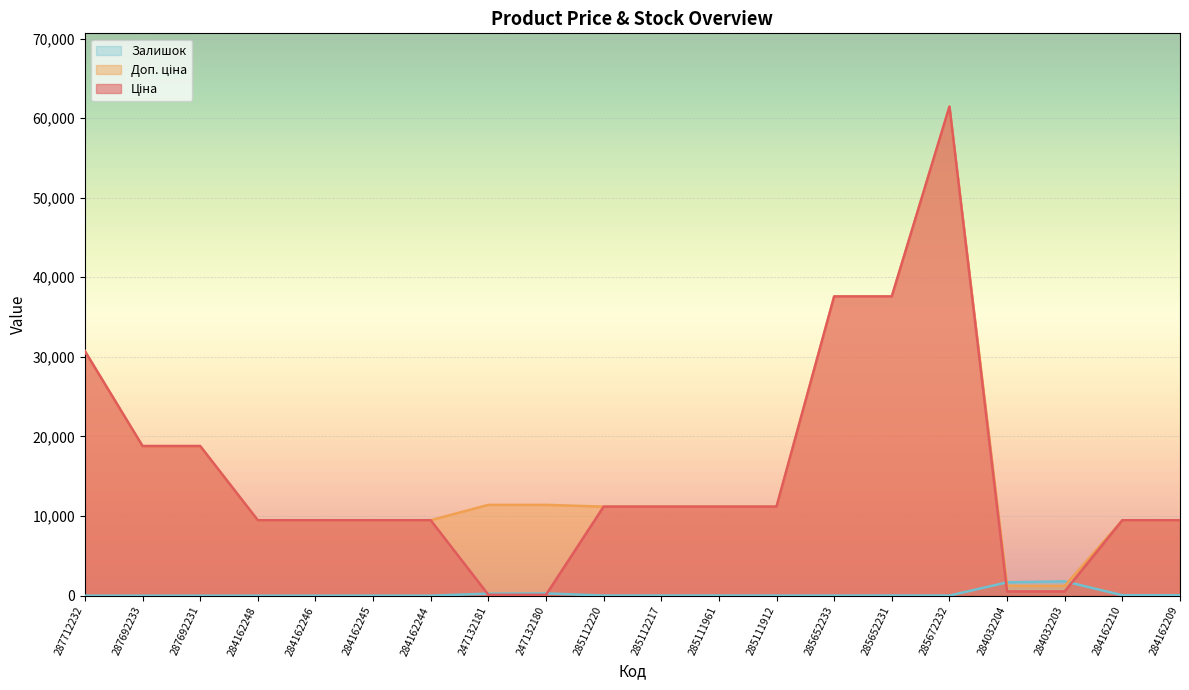

How many lines are shown in the chart?

3